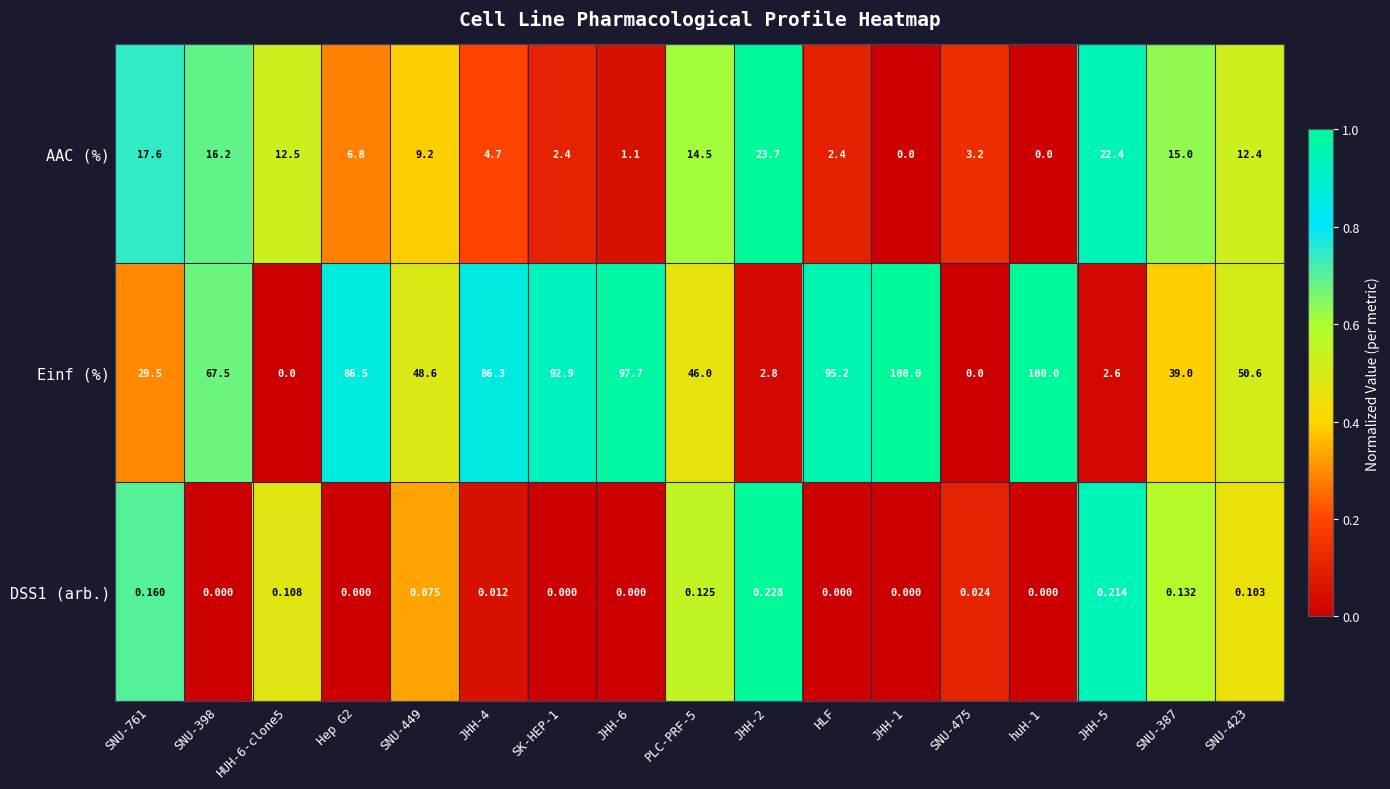

Which series changed the most between SNU-761 and HUH-6-clone5?

Einf (%)